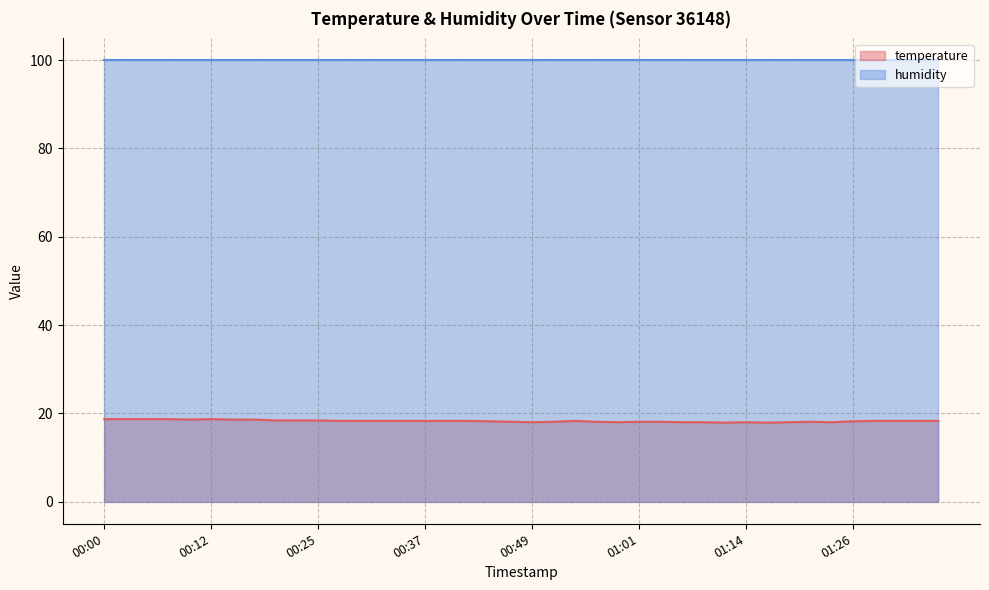

List the labels in order of value, largest first.

00:00, 00:03, 00:05, 00:08, 00:12, 00:10, 00:15, 00:17, 00:20, 00:22, 00:25, 00:27, 00:30, 00:32, 00:34, 00:37, 00:39, 00:42, 00:54, 01:28, 01:31, 01:33, 01:36, 00:44, 01:26, 00:47, 00:51, 00:56, 01:01, 01:04, 01:21, 00:49, 00:59, 01:06, 01:09, 01:14, 01:19, 01:23, 01:11, 01:16